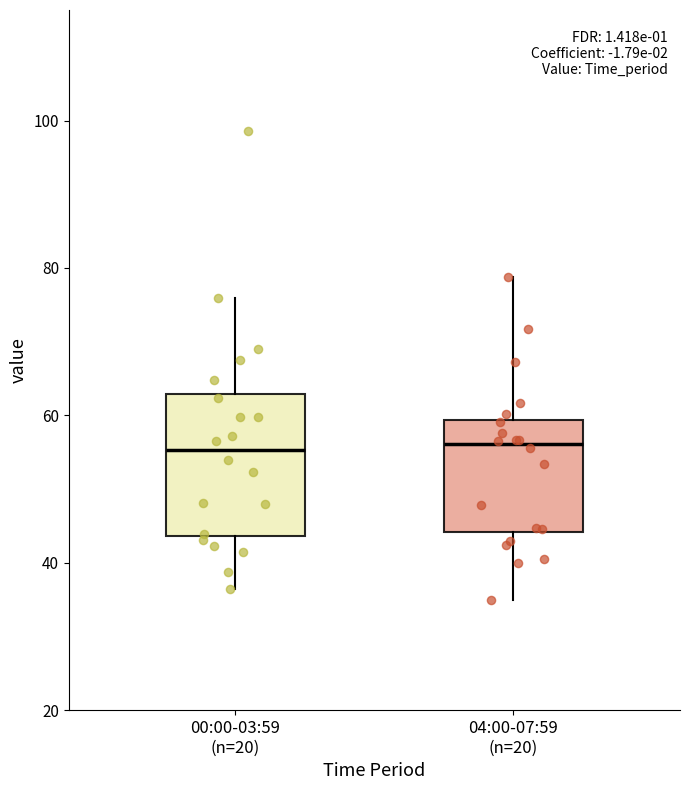

Reading left to right, transcribe this box plot: for each box, give where its median line is, the range the box spans, and where its two whiskers end, as read against the y-axis. The values are not printed on the chart, so give them approximately, as read against the axis.

00:00-03:59 (n=20): median 56, box 44 to 62, whiskers 36 to 76
04:00-07:59 (n=20): median 56, box 44 to 60, whiskers 36 to 78